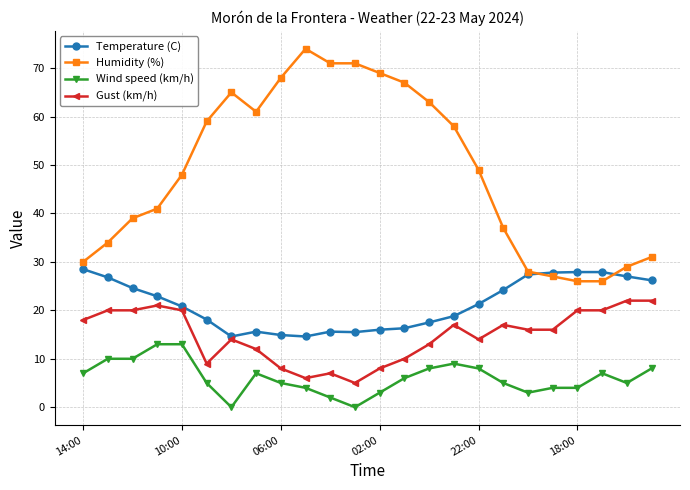

Is this an area chart (filled region under the line)?

No